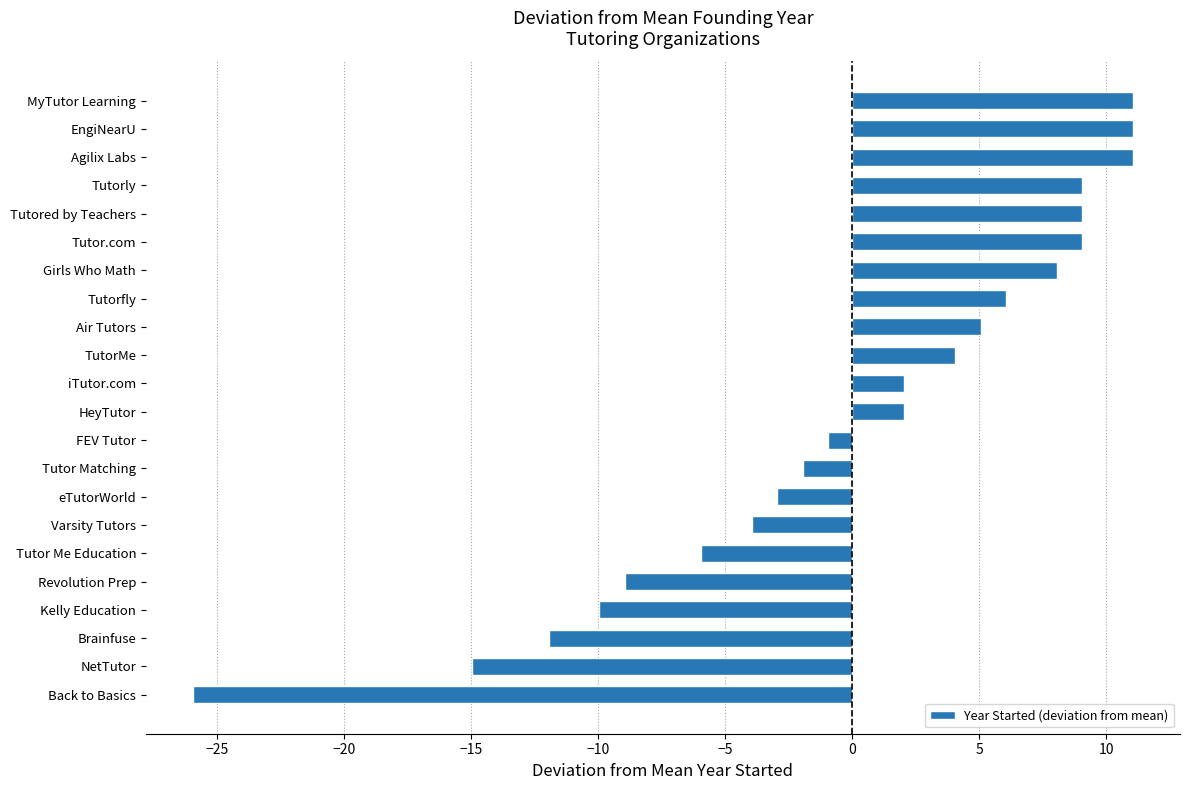

How many data points does each series have?

22